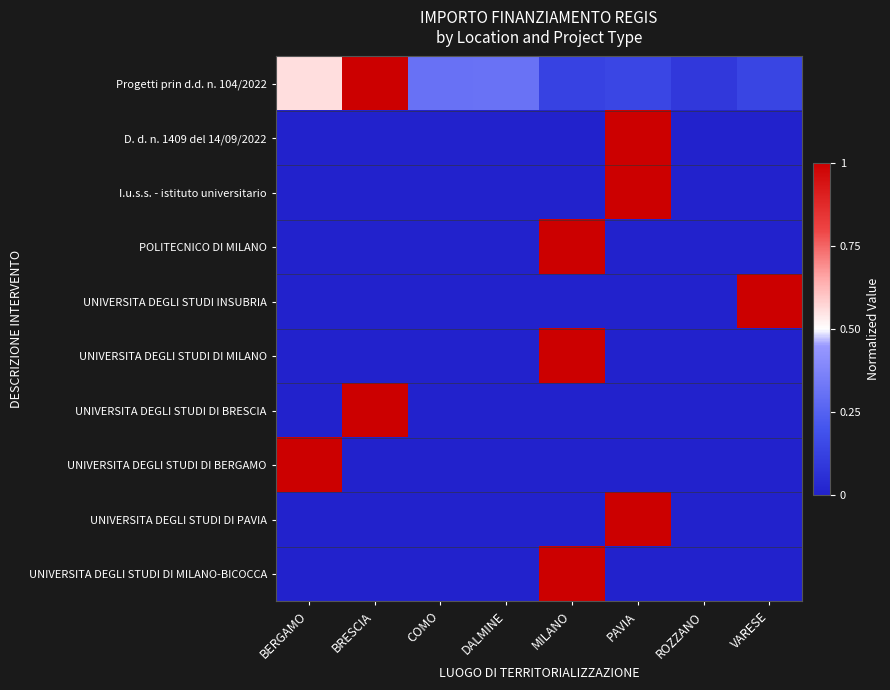

Which category has the highest value across all series?

BRESCIA